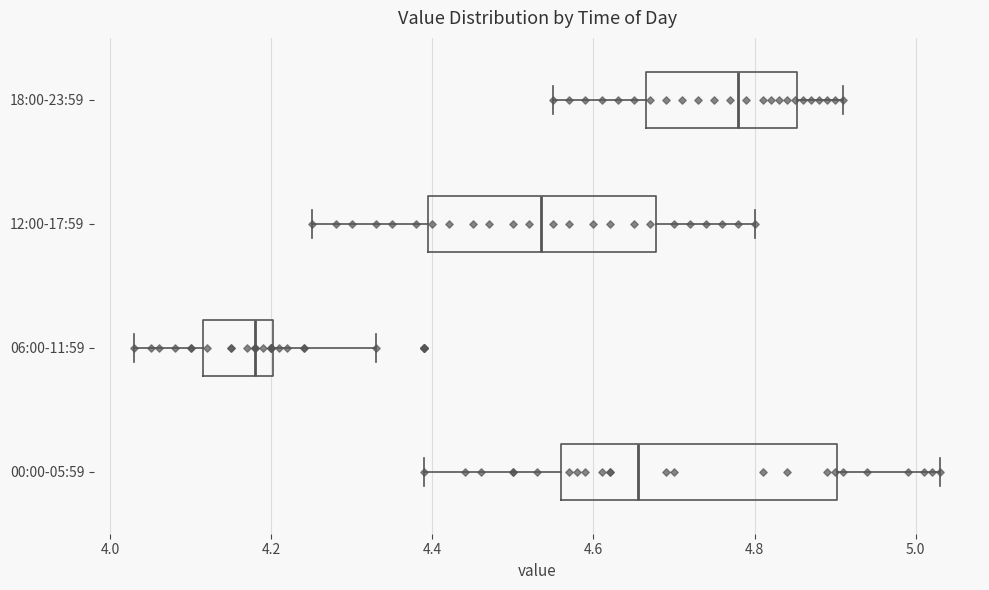

Reading bottom to top, transcribe this box plot: for each box, give where its median line is, the range the box spans, and where its two whiskers end, as read against the x-axis. The values are not printed on the chart, so give them approximately, as read against the axis.

00:00-05:59: median 4.66, box 4.56 to 4.90, whiskers 4.40 to 5.04
06:00-11:59: median 4.18, box 4.12 to 4.20, whiskers 4.04 to 4.34
12:00-17:59: median 4.54, box 4.40 to 4.68, whiskers 4.26 to 4.80
18:00-23:59: median 4.78, box 4.66 to 4.86, whiskers 4.56 to 4.92